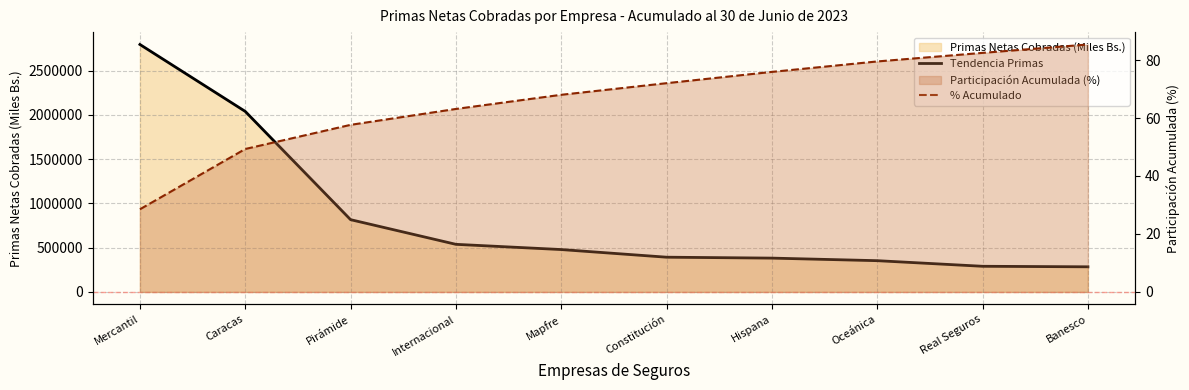

Does the chart display data point markers on the line(s)?

No